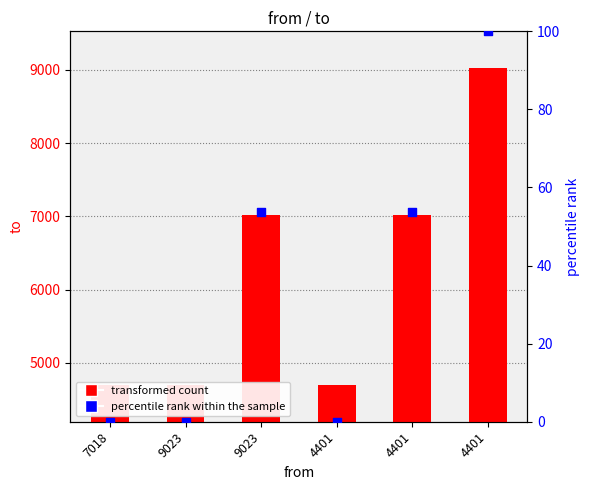

What is the total value across all series at 4401?

4699.0